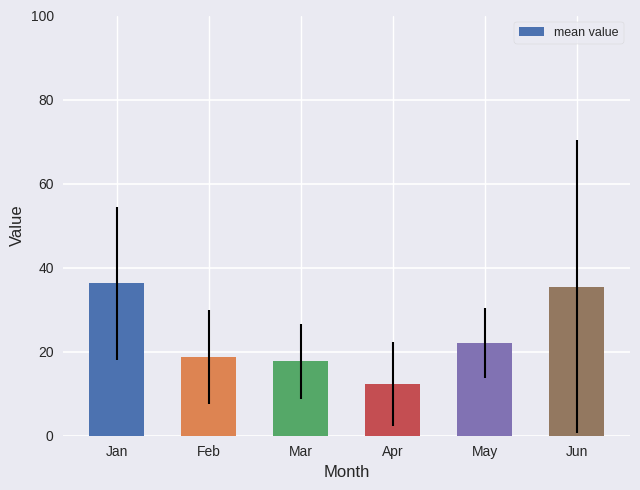

Count the number of values greater than 21.

3